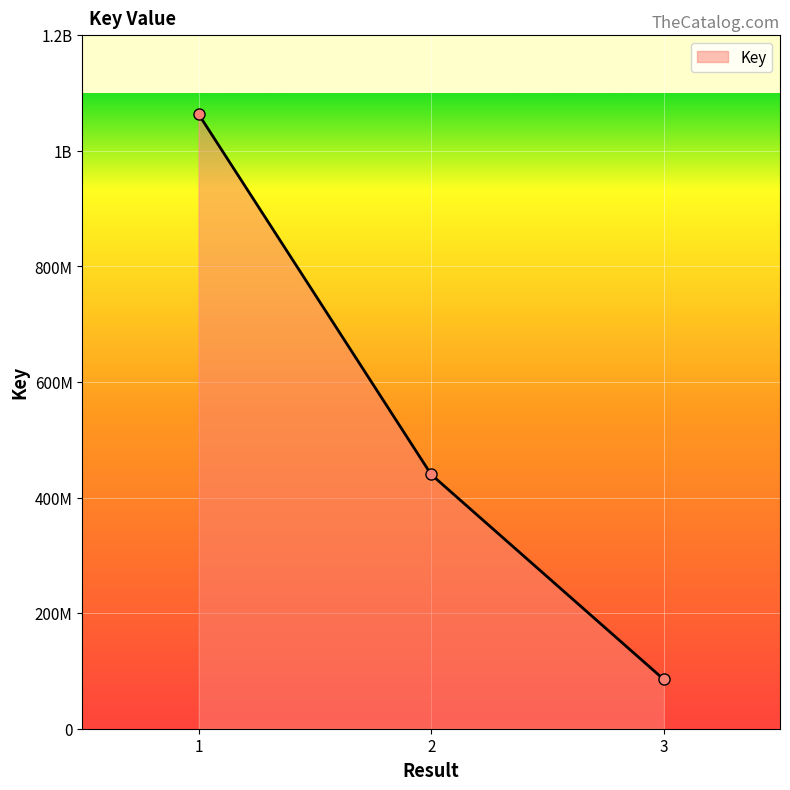

The chart shows a value of 1473864696 at 1. True or false?

False